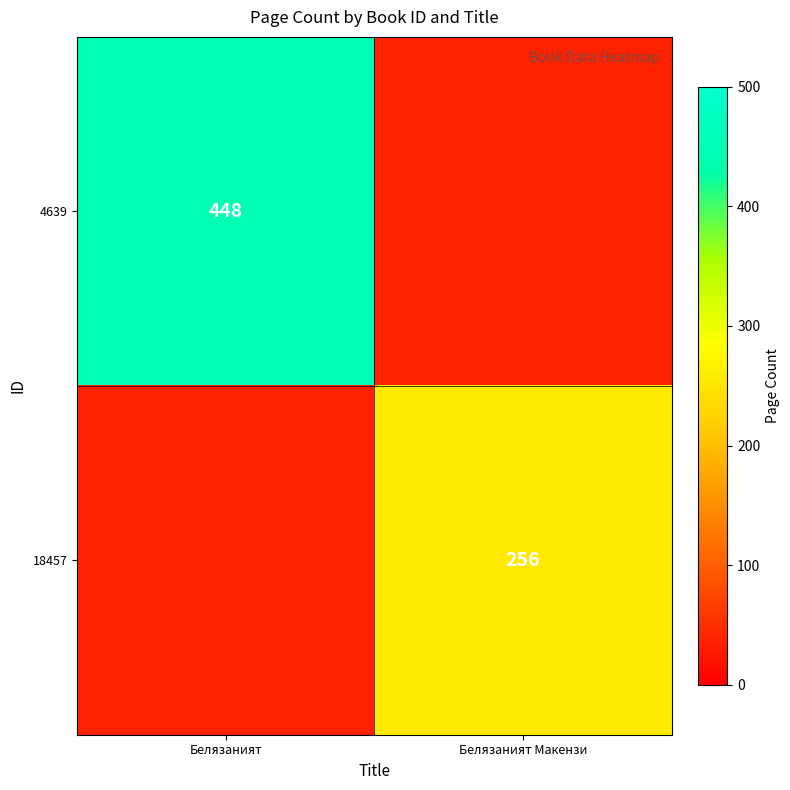

Is it true that 18457 equals 256 at Белязаният Макензи?

True